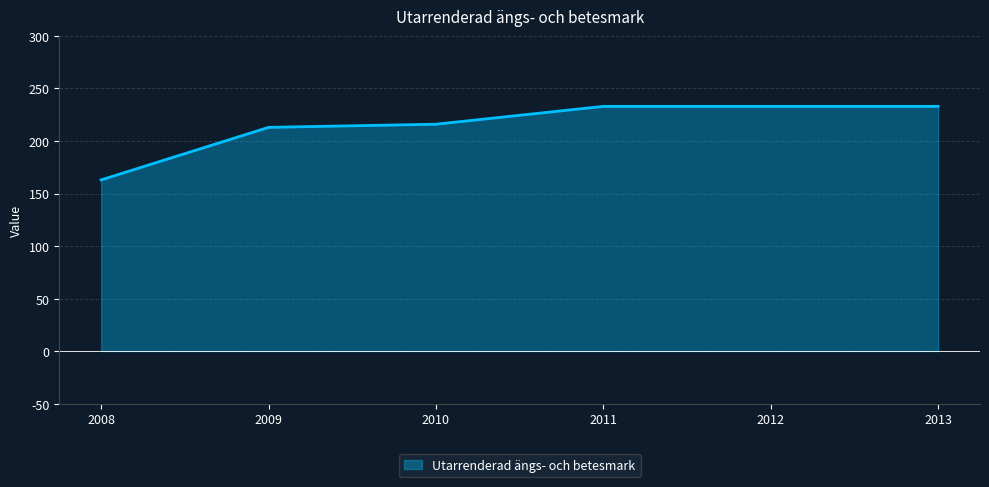

What is the smallest value displayed?

163